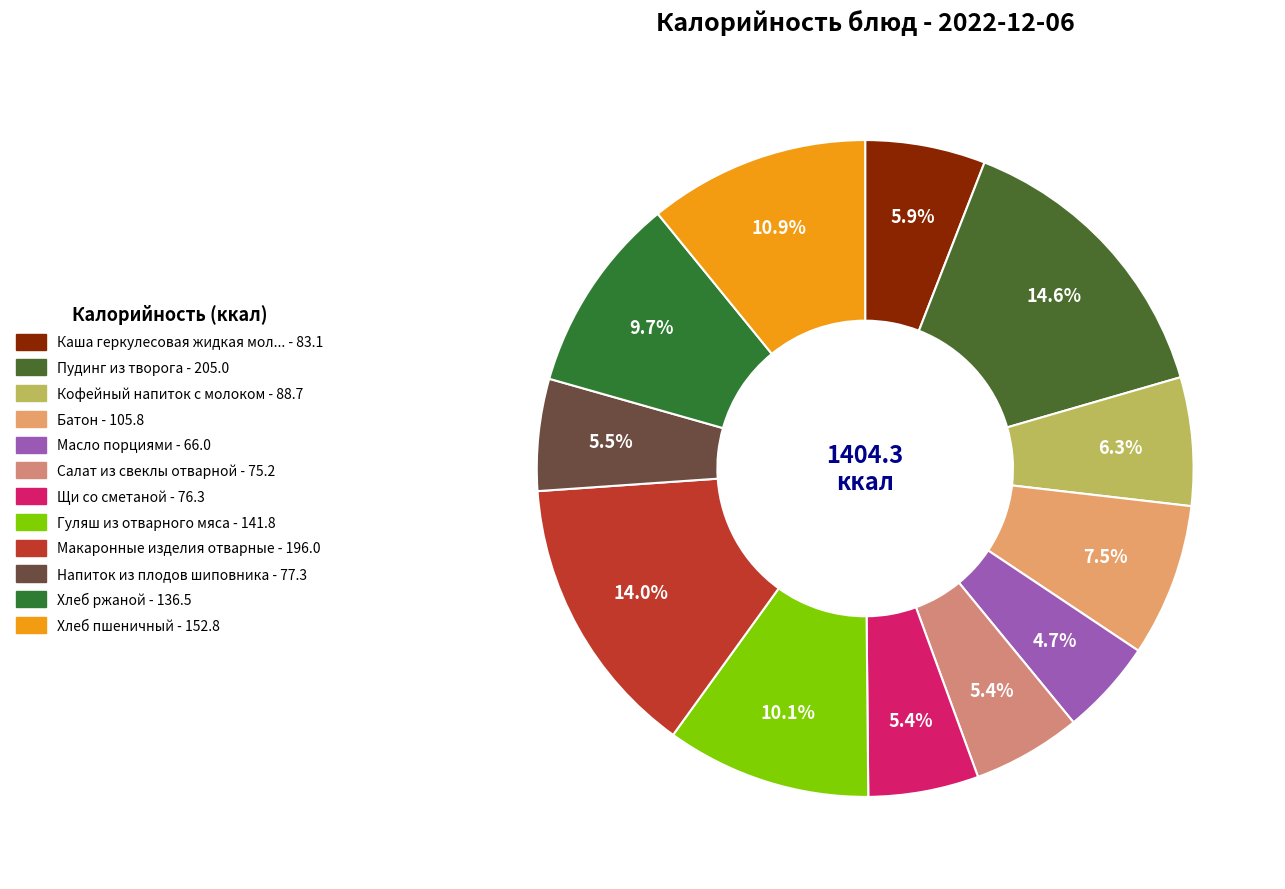

Rank the categories by value from lowest to highest.

Масло порциями, Салат из свеклы отварной, Щи со сметаной, Напиток из плодов шиповника, Каша геркулесовая жидкая молочная, Кофейный напиток с молоком, Батон, Хлеб ржаной, Гуляш из отварного мяса, Хлеб пшеничный, Макаронные изделия отварные, Пудинг из творога